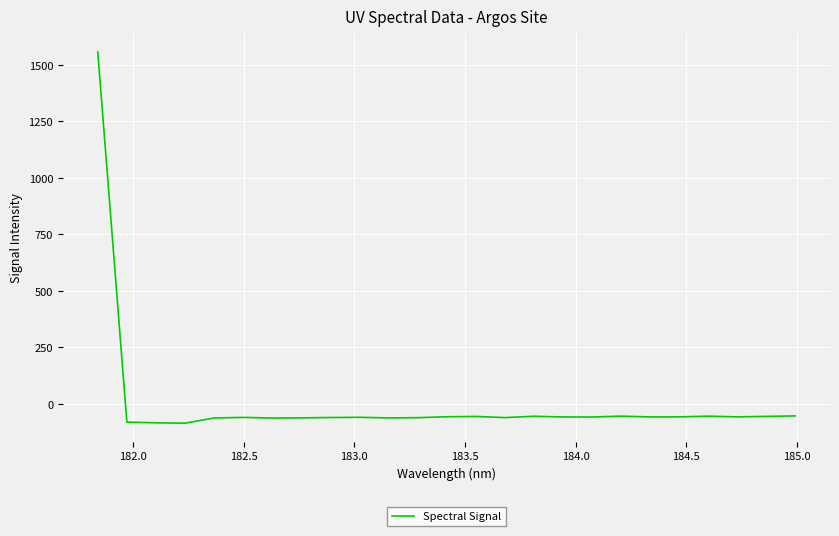

What is the difference between the maximum and minimum values?

1642.8